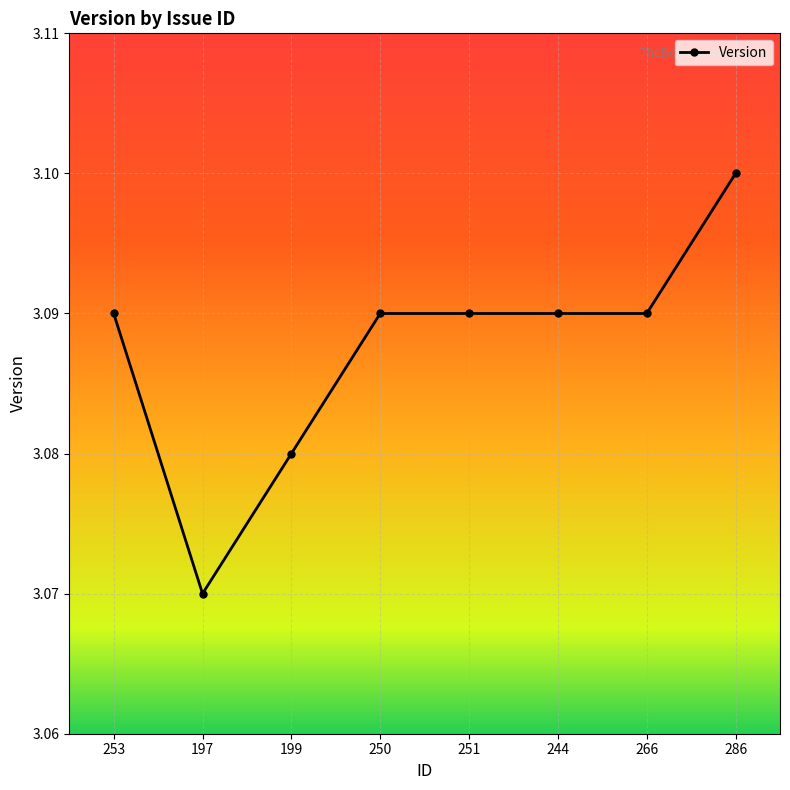

Which label corresponds to the largest value in the chart?

286